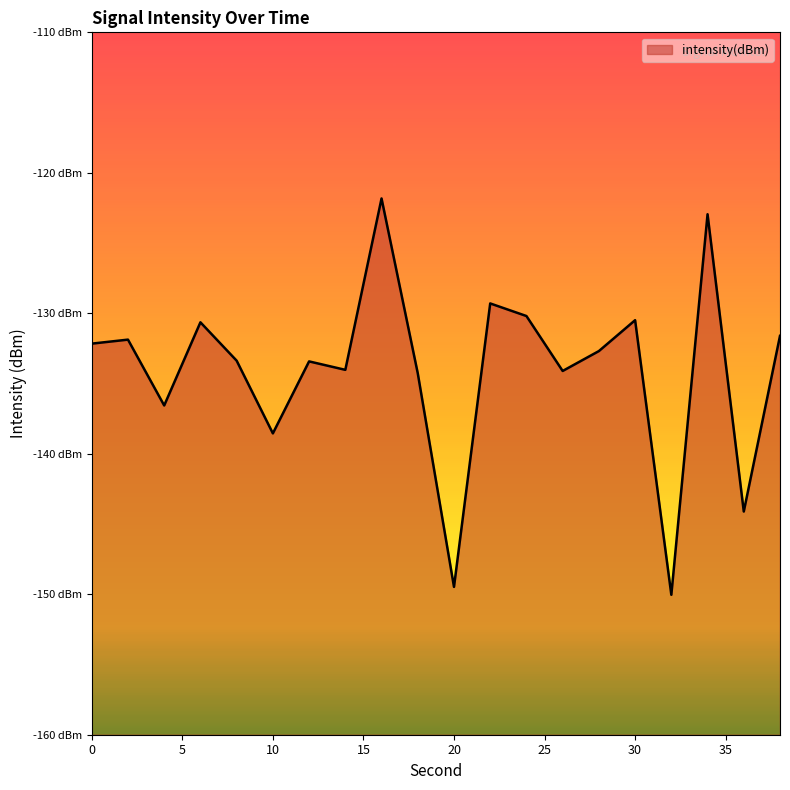

Where is the first local minimum?

4